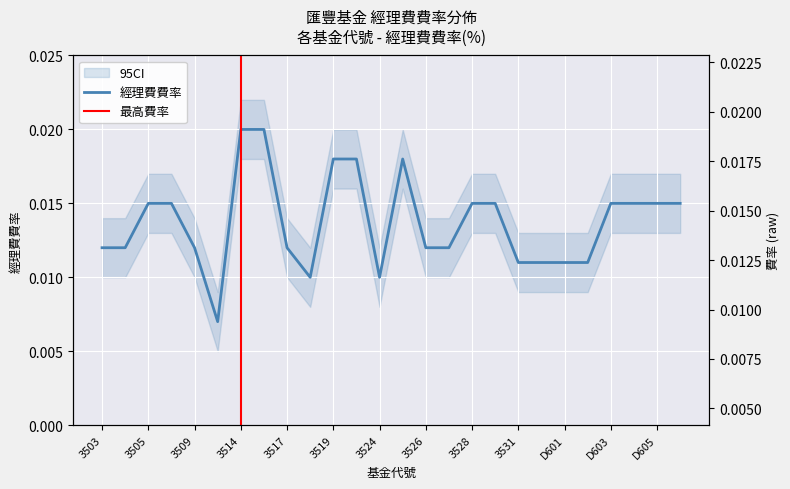

Where is the first local minimum?

3511